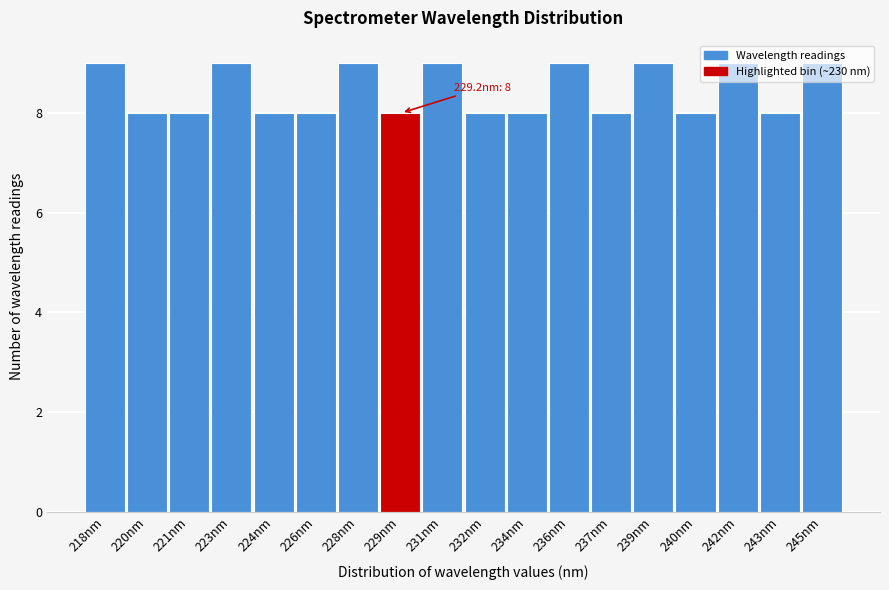

The chart shows a value of 9 at 231nm. True or false?

True